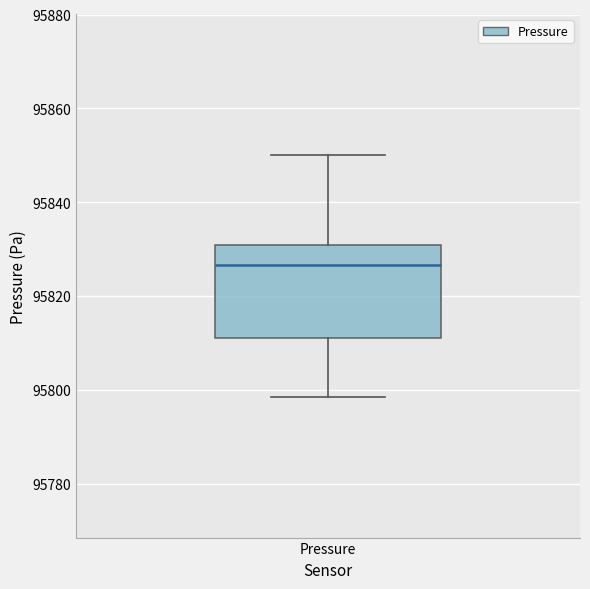

Transcribe this box plot: give where the median line is, the range the box spans, and where the two whiskers end, as read against the y-axis. The values are not printed on the chart, so give them approximately, as read against the axis.

median 95826, box 95812 to 95830, whiskers 95798 to 95850